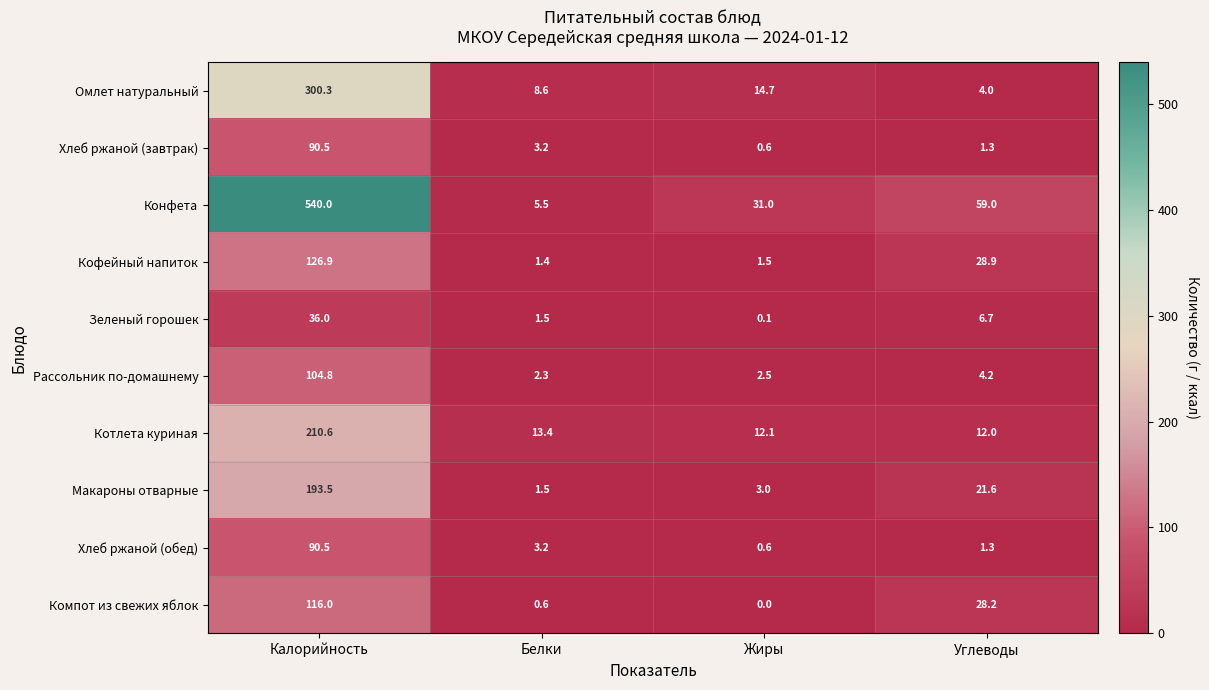

The Конфета series shows 59.0 at Углеводы. True or false?

True